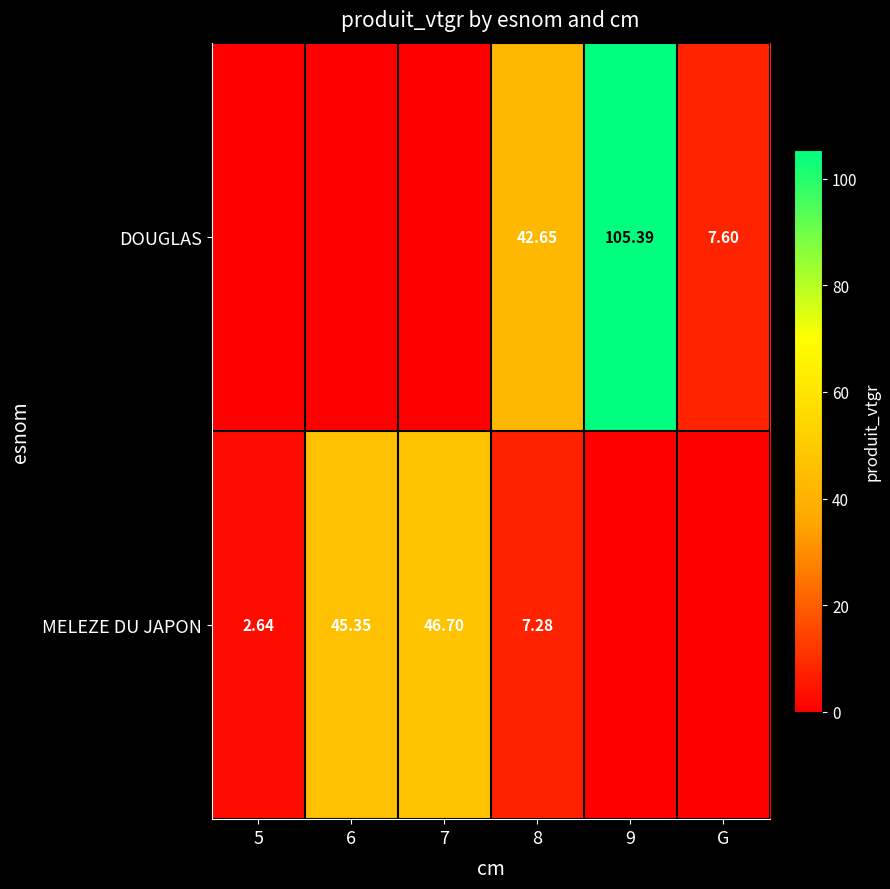

The value of MELEZE DU JAPON at 8 is 7.3. True or false?

True